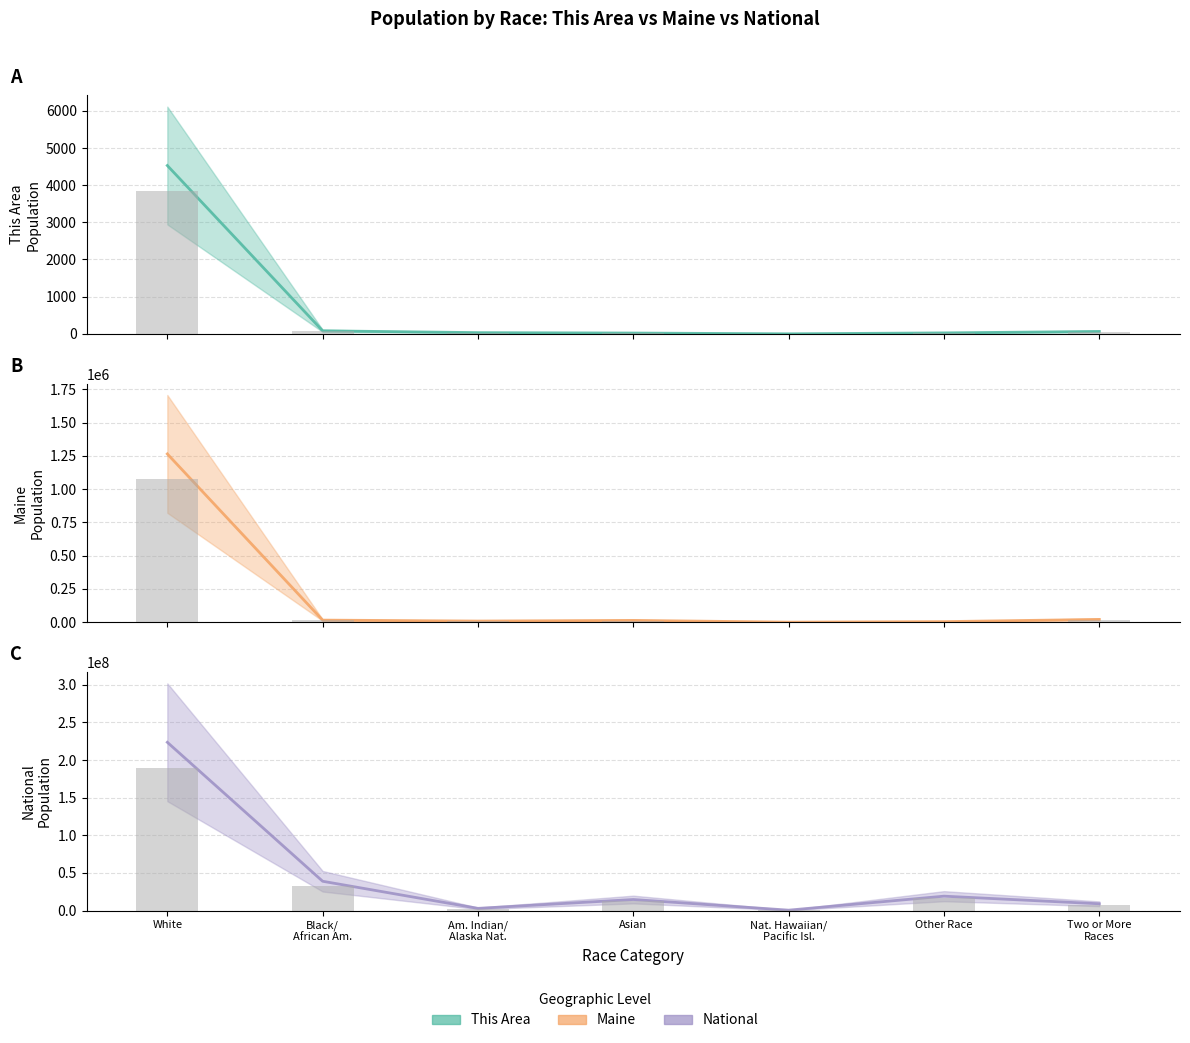

Which category has the highest value across all series?

White